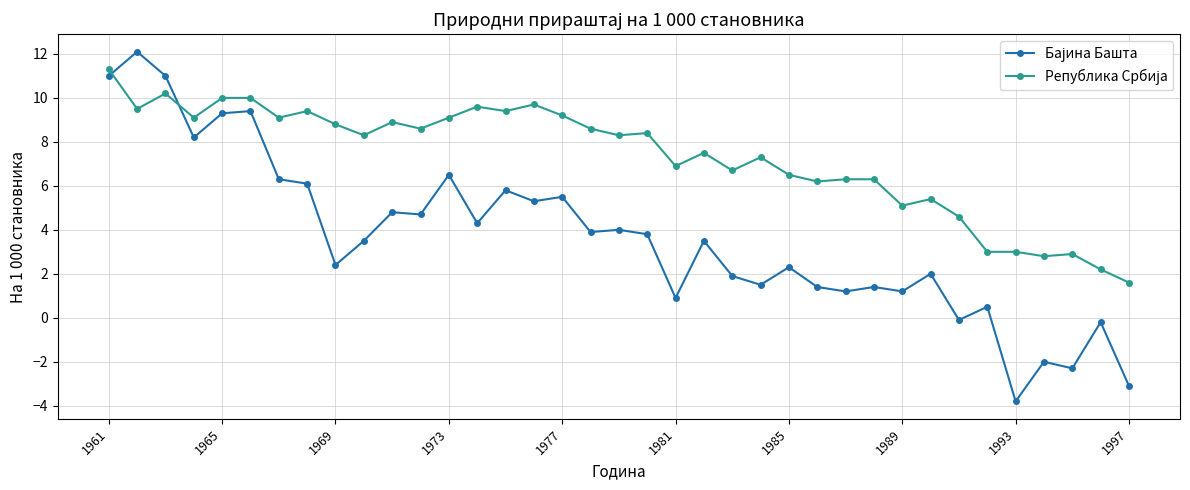

What is the maximum value shown in the chart?

12.1